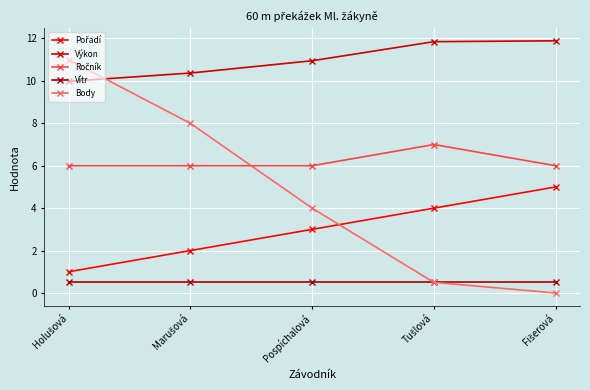

Is the value of Body at Holušová greater than the value of Vítr at Fišerová?

Yes